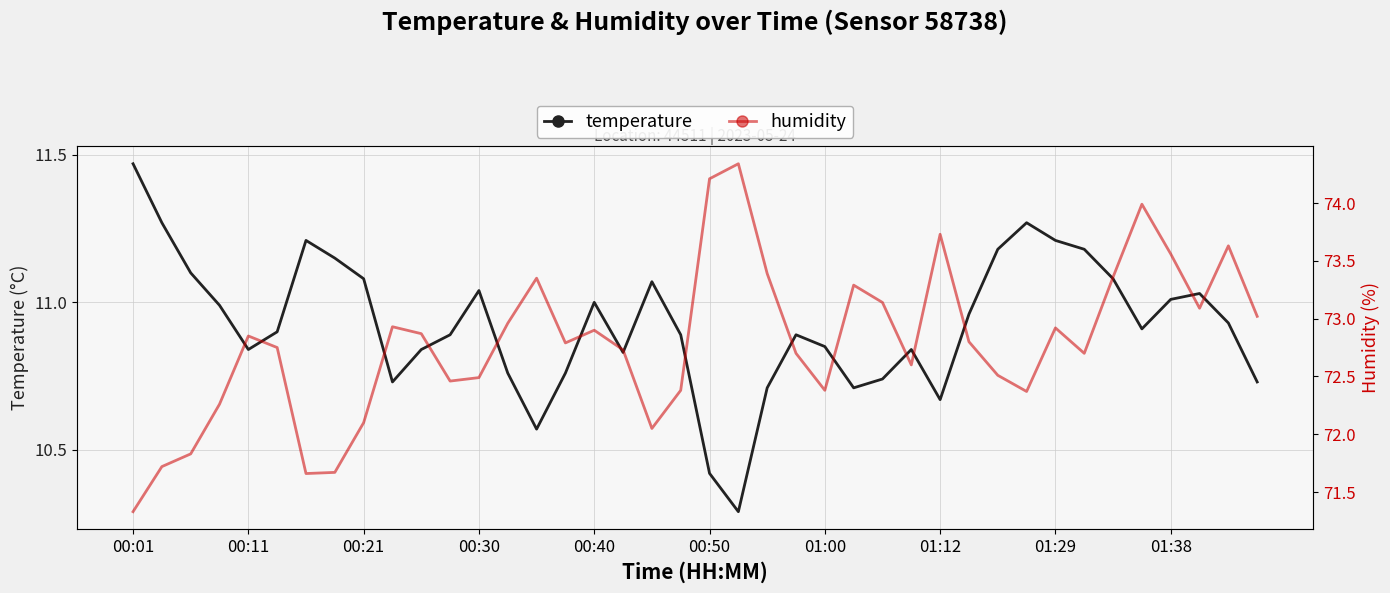

What is the value of the temperature point at the 20th from the left?

10.9